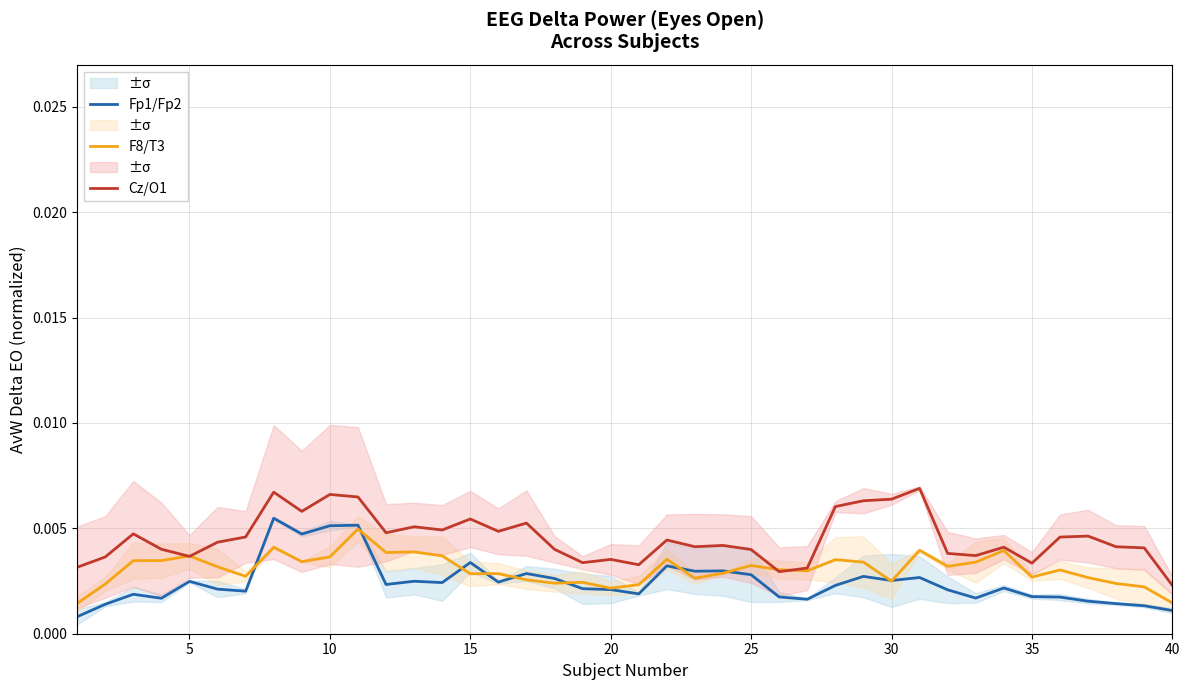

In F8/T3, how many points are lower than both neighbors (excluding endpoints)?

11